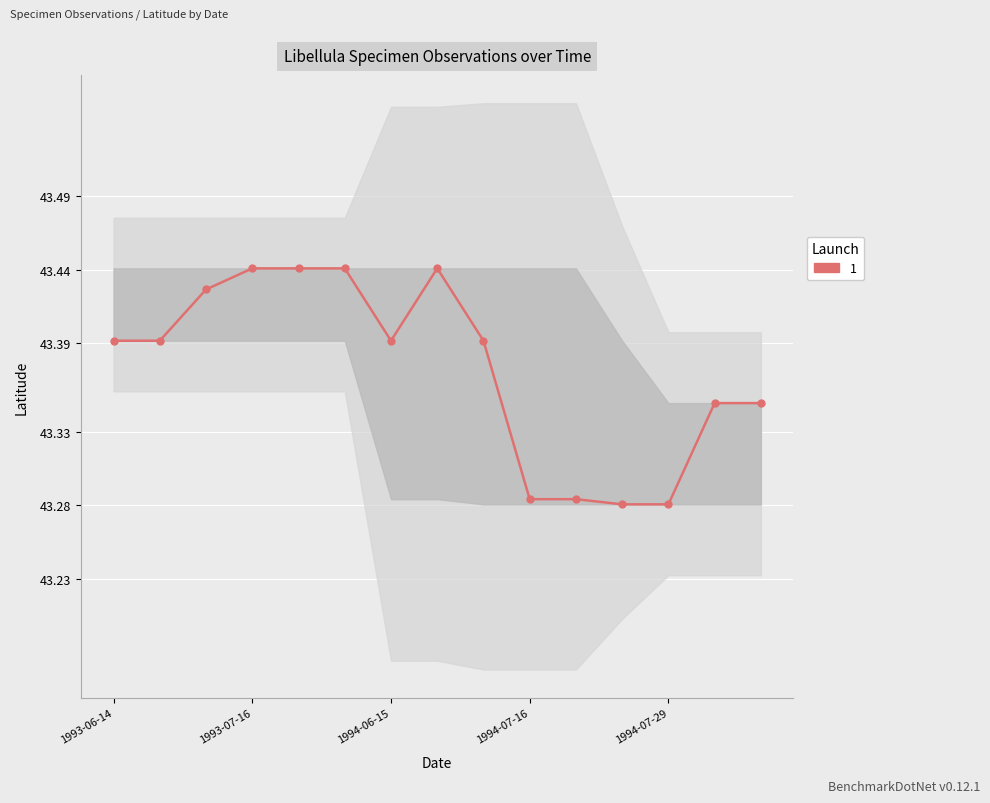

What is the label of the 3rd point from the right?

1994-07-29